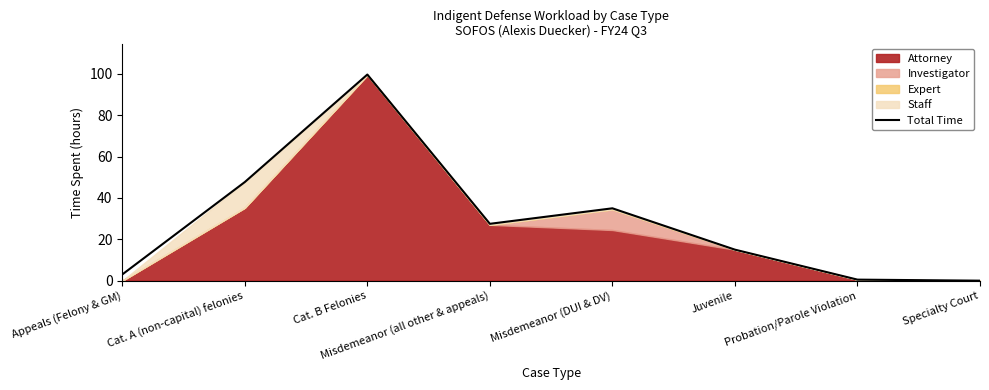

What is the label of the 8th point from the left?

Specialty Court